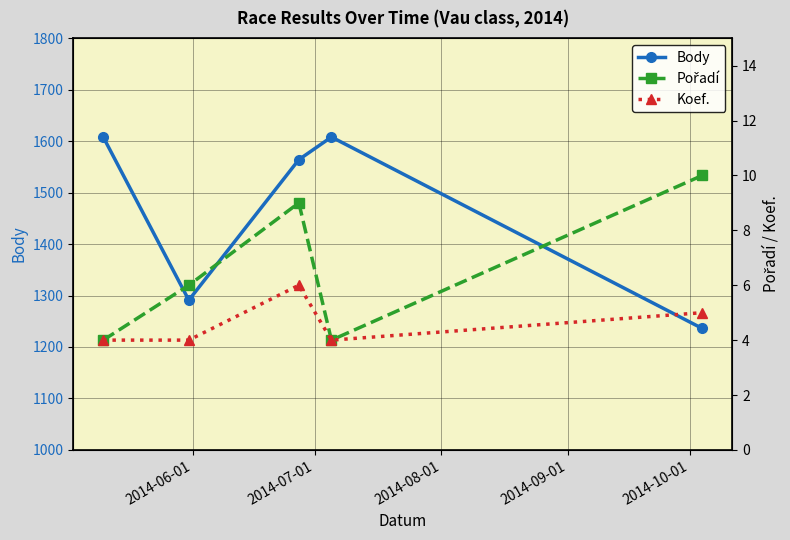

Which series has the largest total across all categories?

Body